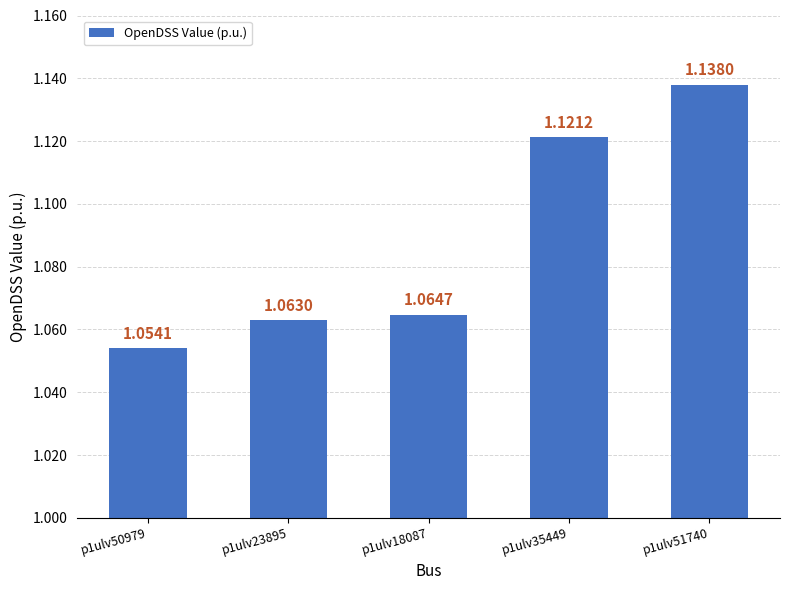

Does the chart contain stacked bars?

No